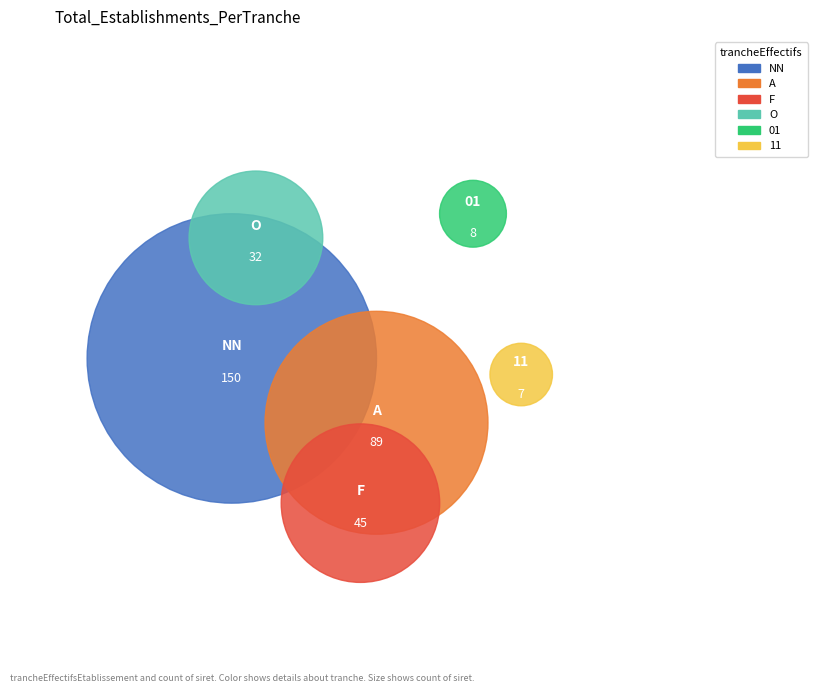

How many segments does this pie chart have?

6